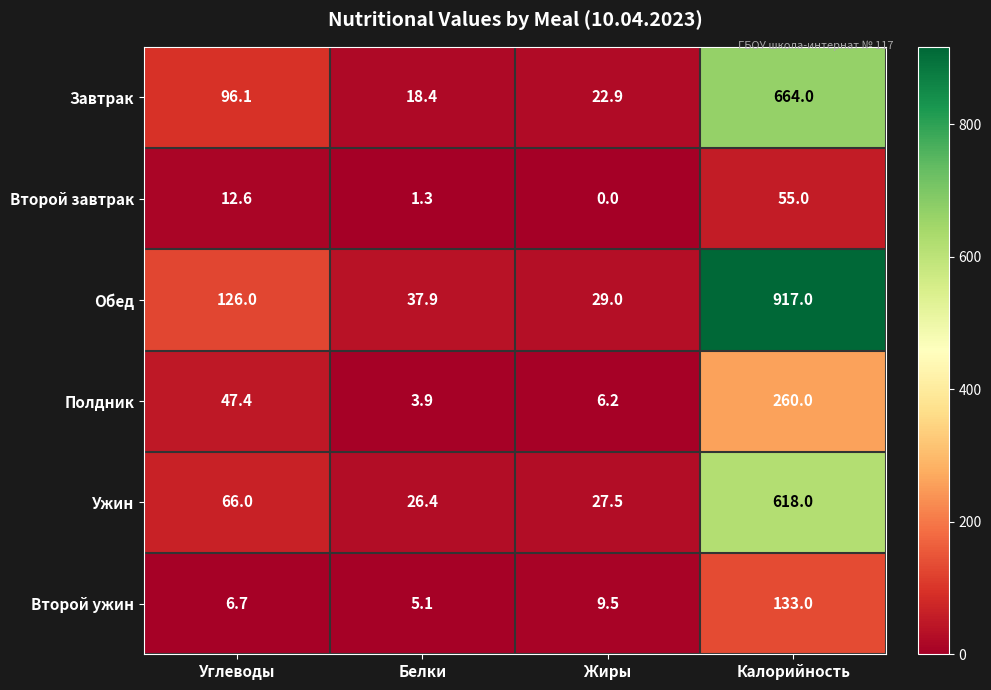

What is the difference between the second highest and minimum values in the Обед series?

97.0